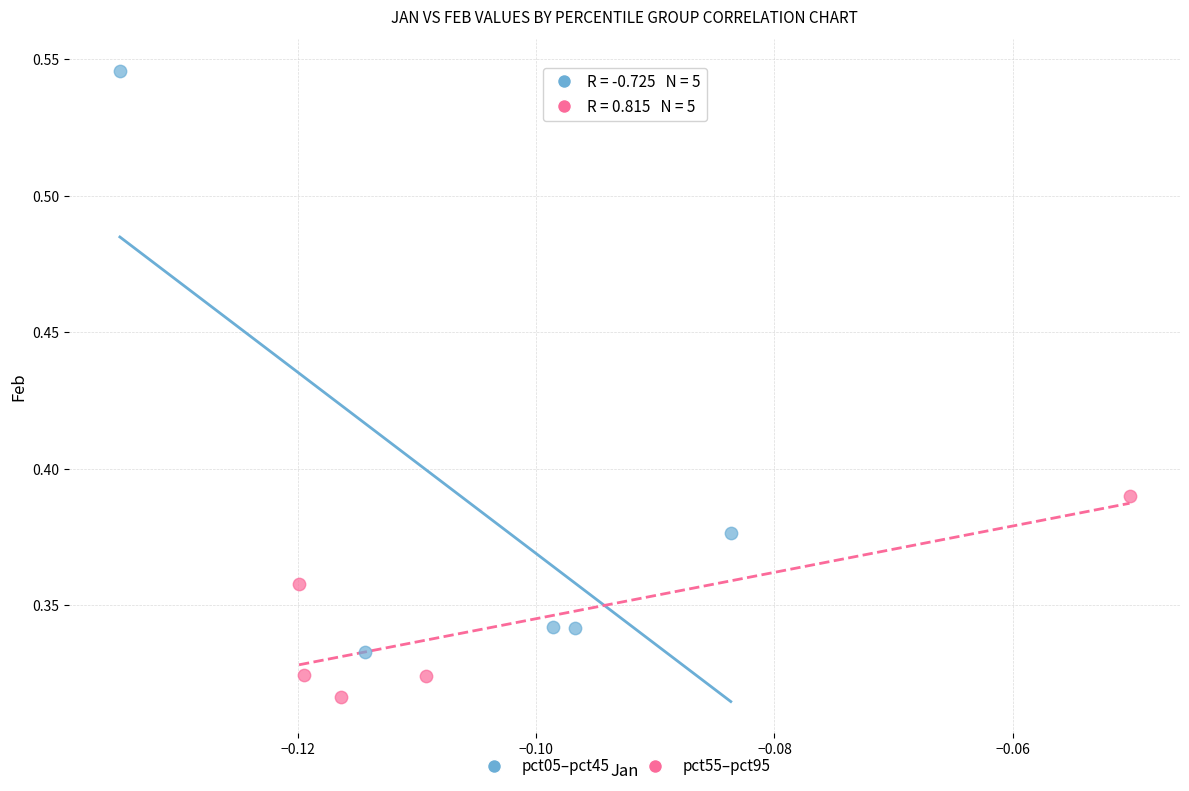

Which series has the widest spread of Y values?

pct05–pct45